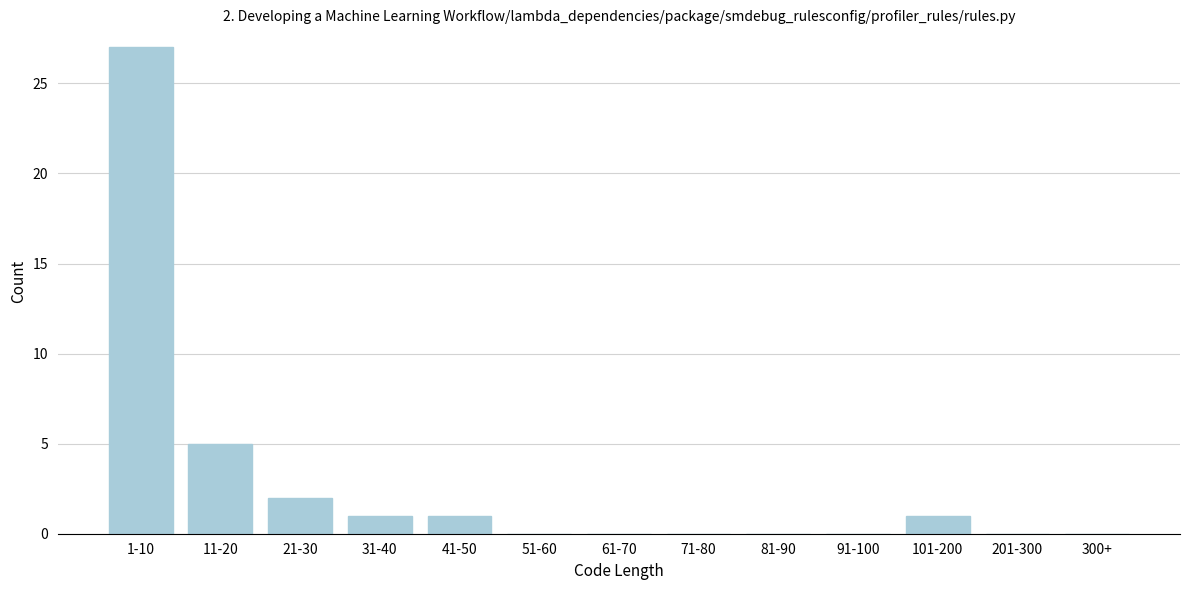

Reading left to right, what are all the values shown in this chart?

1-10=27	11-20=5	21-30=2	31-40=1	41-50=1	51-60=0	61-70=0	71-80=0	81-90=0	91-100=0	101-200=1	201-300=0	300+=0